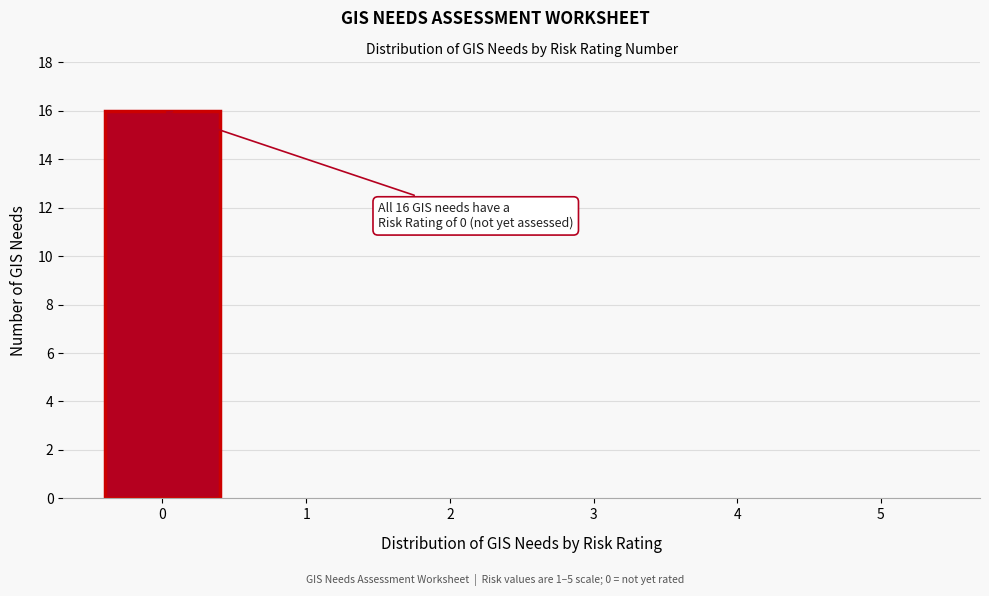

Reading right to left, what are all the values shown in this chart?

5=0	4=0	3=0	2=0	1=0	0=16